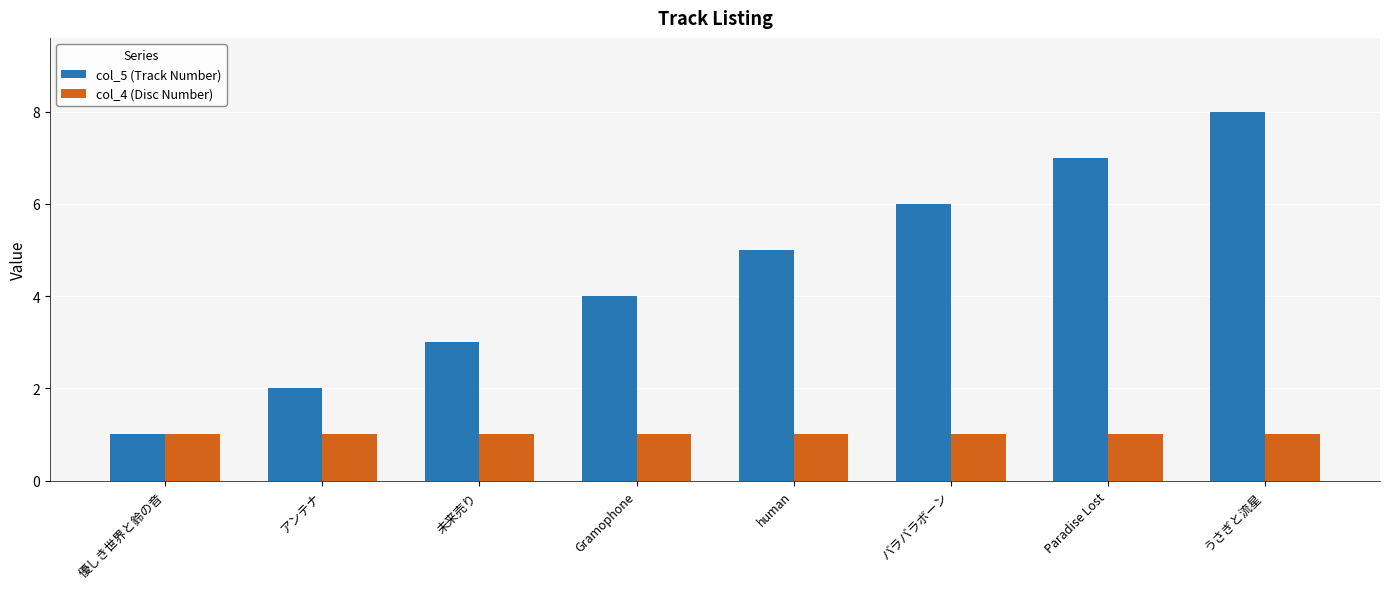

The value of col_5 (Track Number) at 未来売り is 2. True or false?

False